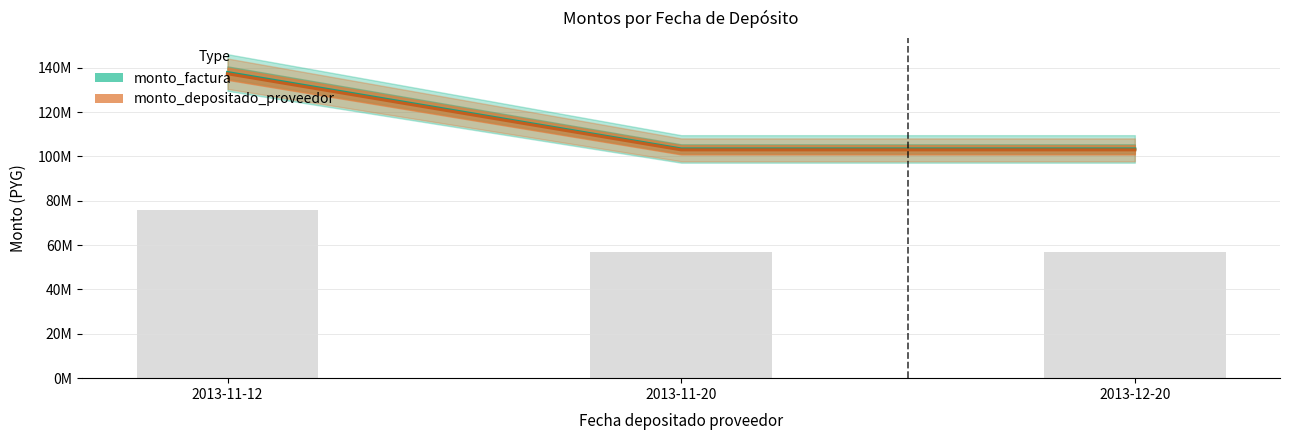

The monto_depositado_proveedor series shows 103364655.0 at 2013-11-20. True or false?

True